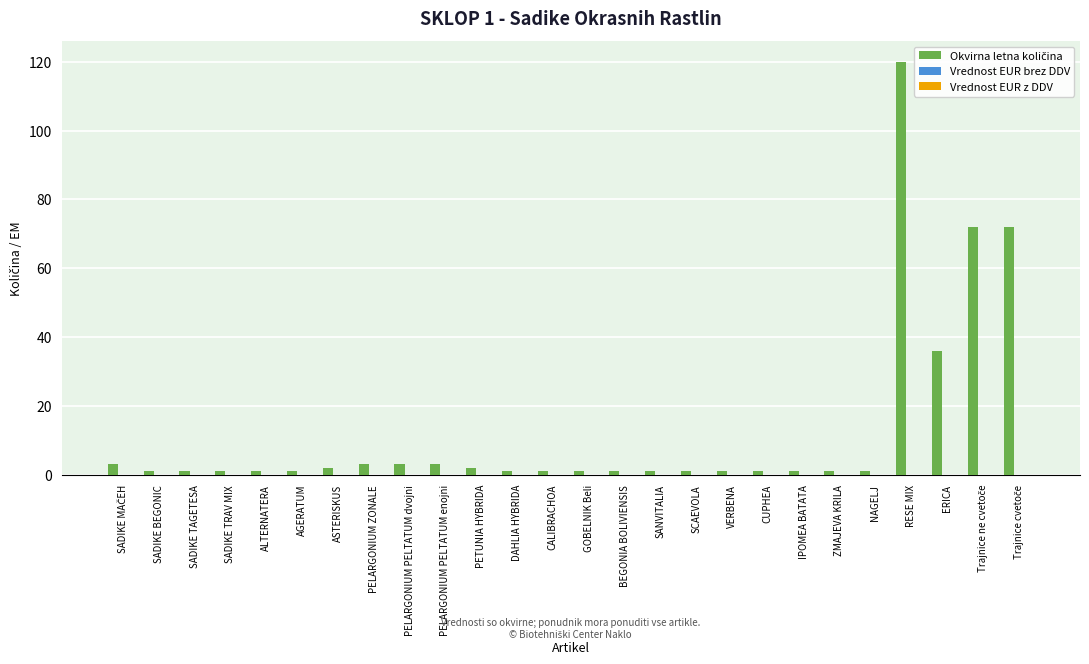

What is the value of the 25th bar from the left?

72